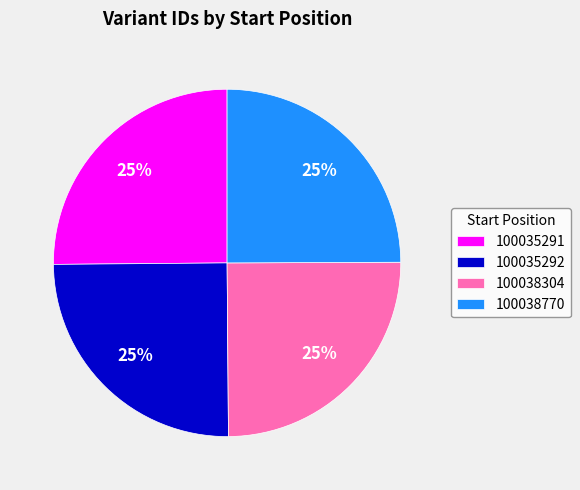

Count the number of slices in the pie.

4